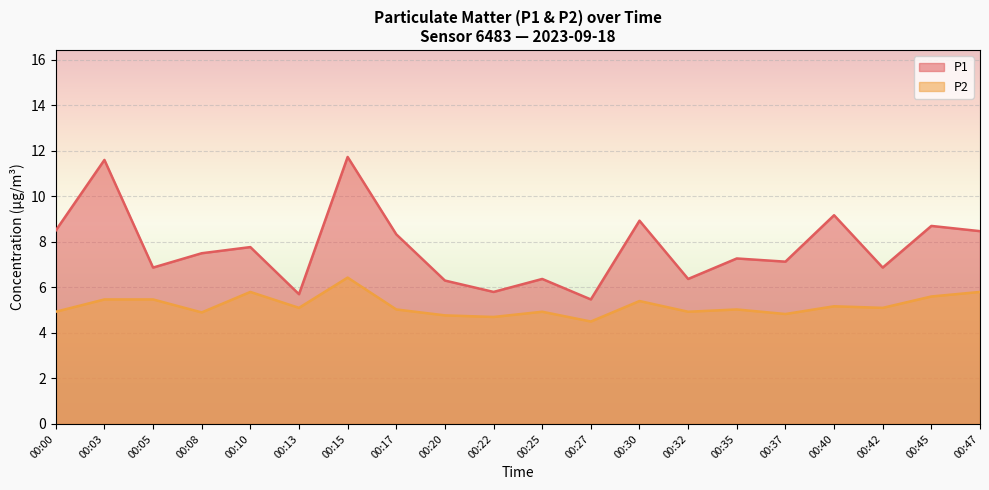

In P2, how many points are higher than both neighbors (excluding endpoints)?

6